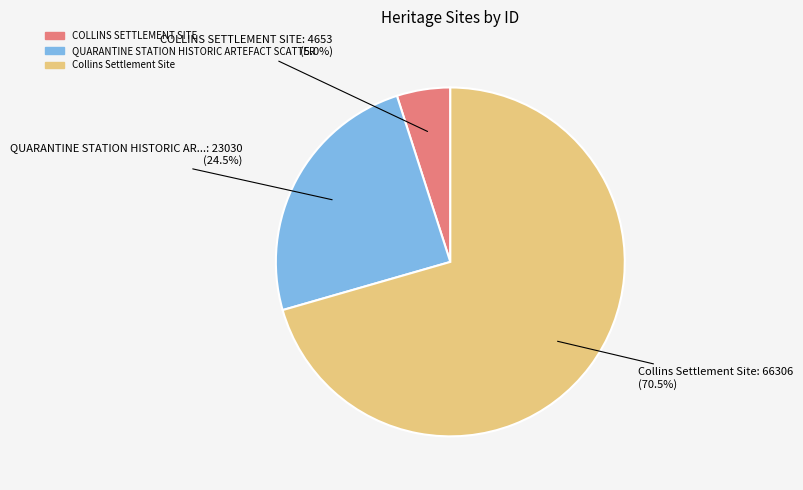

To the nearest percent, what is the difference between the largest and smallest slice percentages?

66%